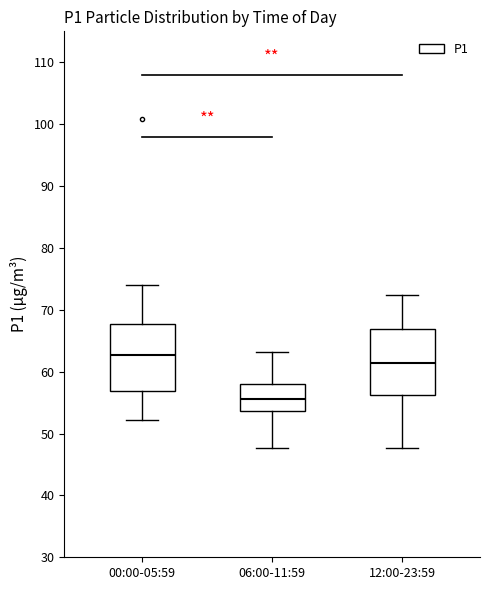

Reading left to right, read every box against the y-axis: the position of its median line, the range the box covers, and the ends of its whiskers. The values are not printed on the chart, so give them approximately, as read against the axis.

00:00-05:59: median 63, box 57 to 68, whiskers 52 to 74
06:00-11:59: median 56, box 54 to 58, whiskers 48 to 63
12:00-23:59: median 61, box 56 to 67, whiskers 48 to 72